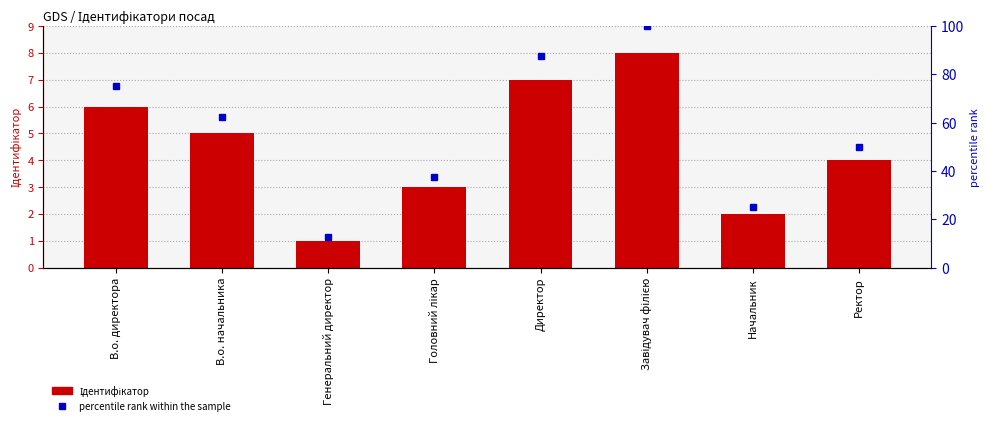

The value of percentile rank within the sample at Завідувач філією is 100.0. True or false?

True